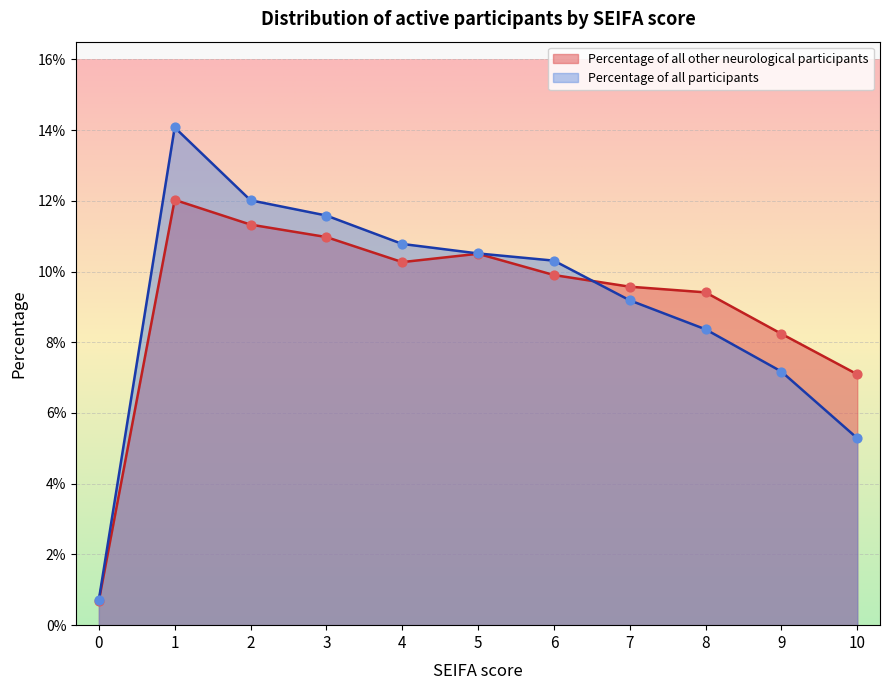

At how many categories does at least one series exceed 0?

11